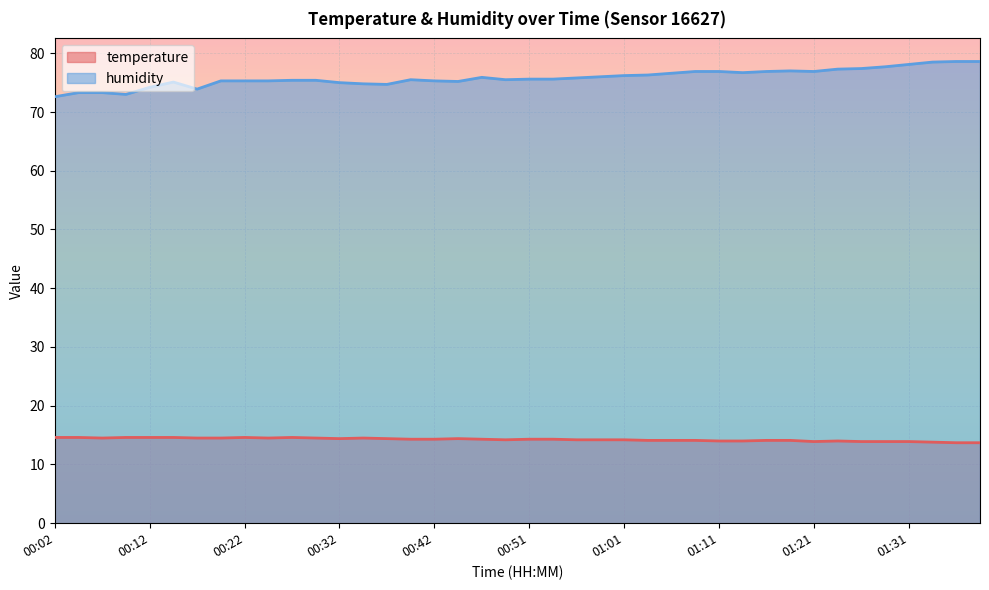

Reading right to left, list all the values displayed in this chart.

temperature: 01:39=13.7	01:37=13.7	01:34=13.8	01:31=13.9	01:29=13.9	01:26=13.9	01:24=14.0	01:21=13.9	01:19=14.1	01:16=14.1	01:14=14.0	01:11=14.0	01:09=14.1	01:06=14.1	01:04=14.1	01:01=14.2	00:59=14.2	00:56=14.2	00:54=14.3	00:51=14.3	00:49=14.2	00:47=14.3	00:44=14.4	00:42=14.3	00:39=14.3	00:37=14.4	00:34=14.5	00:32=14.4	00:29=14.5	00:27=14.6	00:24=14.5	00:22=14.6	00:19=14.5	00:17=14.5	00:14=14.6	00:12=14.6	00:09=14.6	00:07=14.5	00:04=14.6	00:02=14.6
humidity: 01:39=78.6	01:37=78.6	01:34=78.5	01:31=78.1	01:29=77.7	01:26=77.4	01:24=77.3	01:21=76.9	01:19=77.0	01:16=76.9	01:14=76.7	01:11=76.9	01:09=76.9	01:06=76.6	01:04=76.3	01:01=76.2	00:59=76.0	00:56=75.8	00:54=75.6	00:51=75.6	00:49=75.5	00:47=75.9	00:44=75.2	00:42=75.3	00:39=75.5	00:37=74.7	00:34=74.8	00:32=75.0	00:29=75.4	00:27=75.4	00:24=75.3	00:22=75.3	00:19=75.3	00:17=73.9	00:14=75.1	00:12=74.2	00:09=73.0	00:07=73.3	00:04=73.3	00:02=72.6